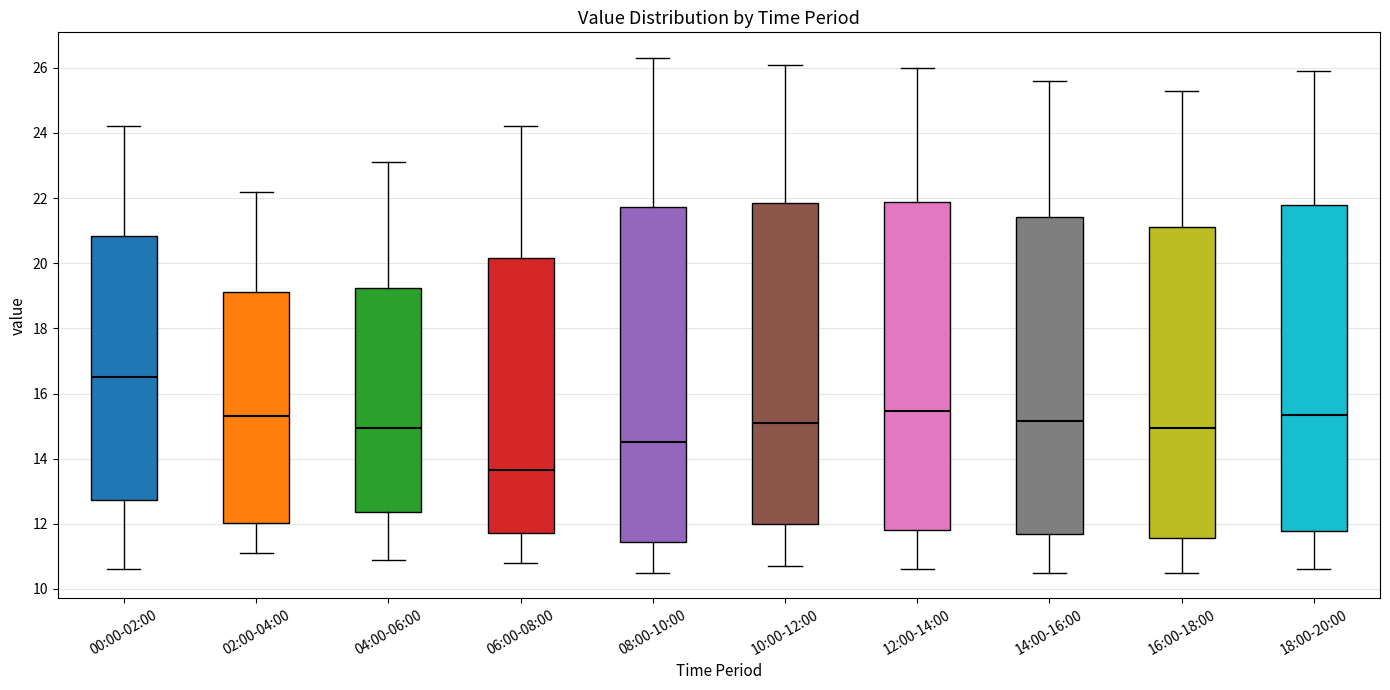

Where does the upper whisker of the box for 06:00-08:00 end on the y-axis? The values are not printed on the chart, so give them approximately, as read against the axis.

24.2